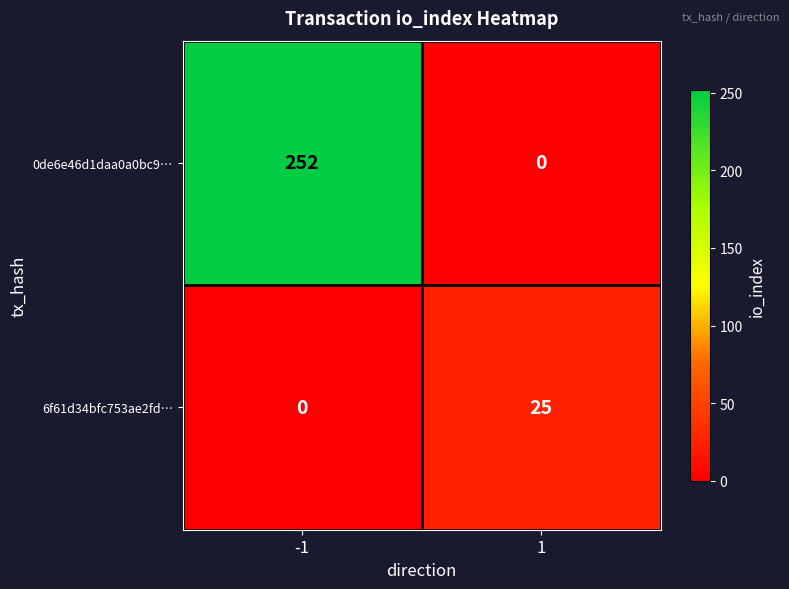

Which series has the largest range (max minus min)?

0de6e46d1daa0a0bc9…